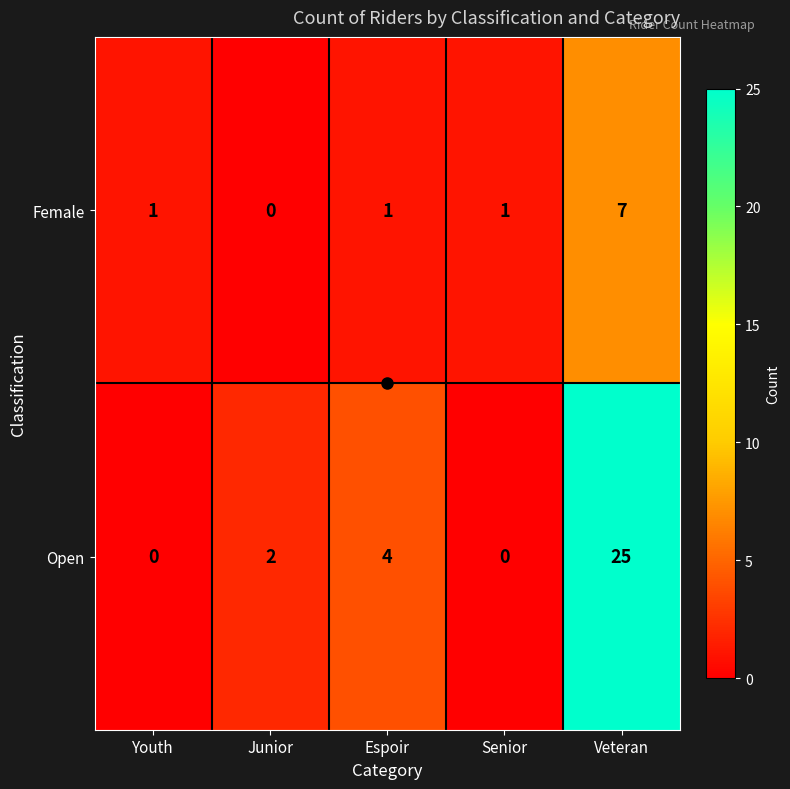

Rank the series by their average value, from lowest to highest.

Female, Open